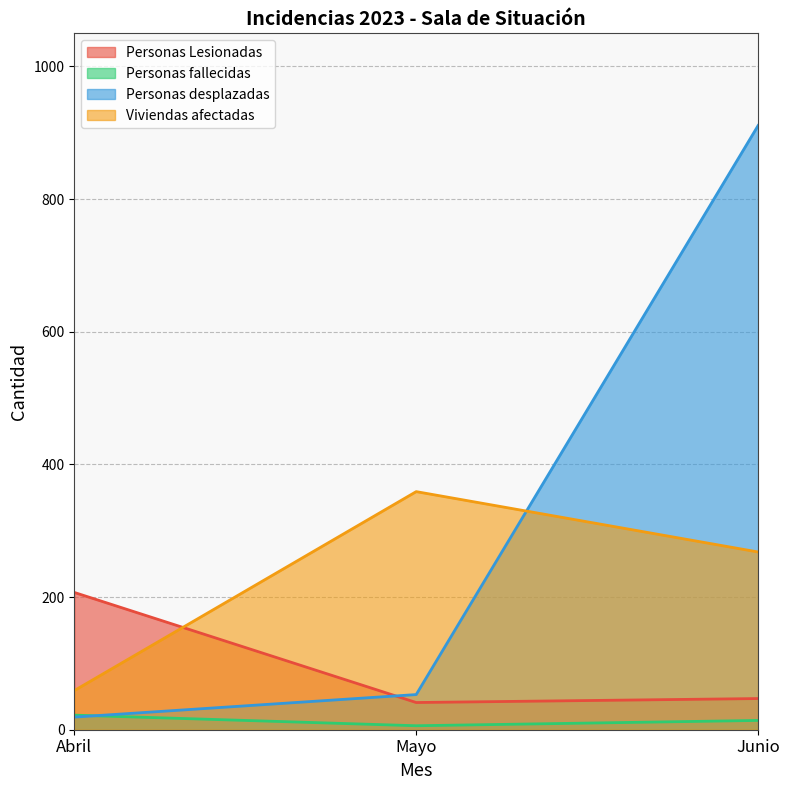

What is the maximum value shown in the chart?

911